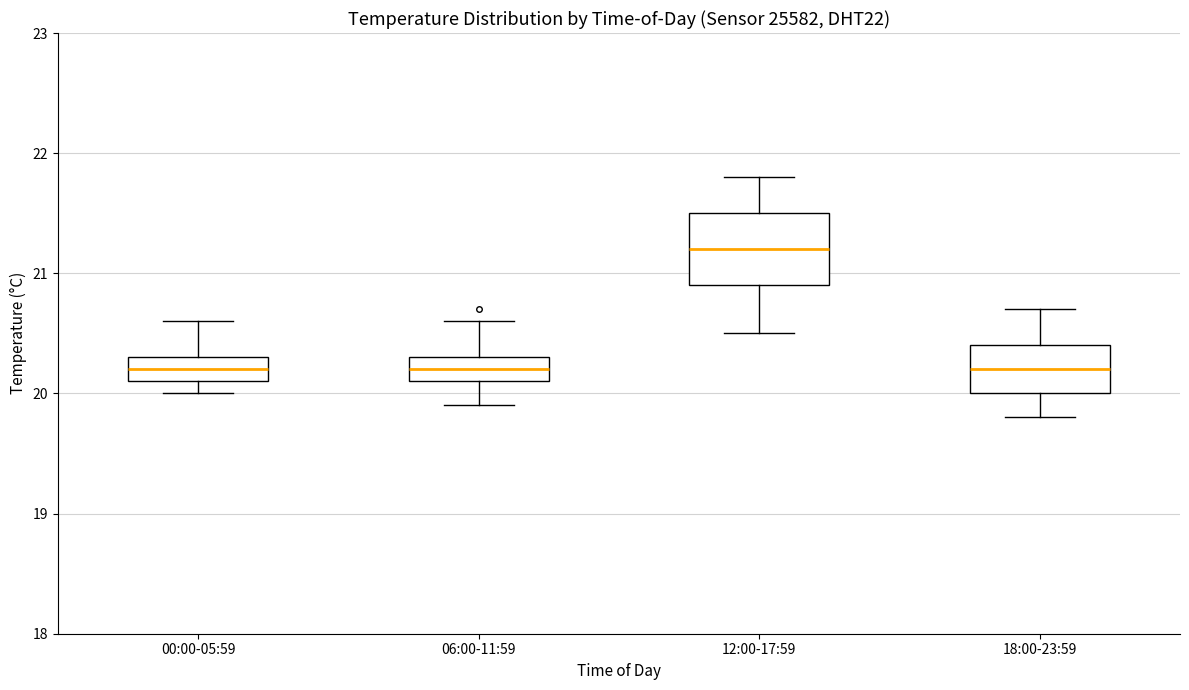

Reading left to right, transcribe this box plot: for each box, give where its median line is, the range the box spans, and where its two whiskers end, as read against the y-axis. The values are not printed on the chart, so give them approximately, as read against the axis.

00:00-05:59: median 20.2, box 20.1 to 20.3, whiskers 20.0 to 20.6
06:00-11:59: median 20.2, box 20.1 to 20.3, whiskers 19.9 to 20.6
12:00-17:59: median 21.2, box 20.9 to 21.5, whiskers 20.5 to 21.8
18:00-23:59: median 20.2, box 20.0 to 20.4, whiskers 19.8 to 20.7